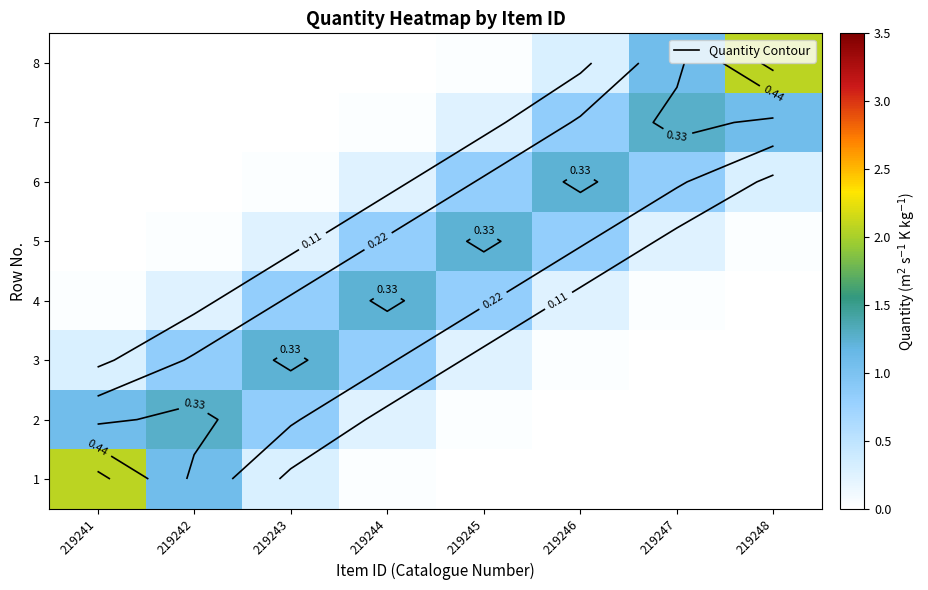

What is the maximum value for 6?

1.2